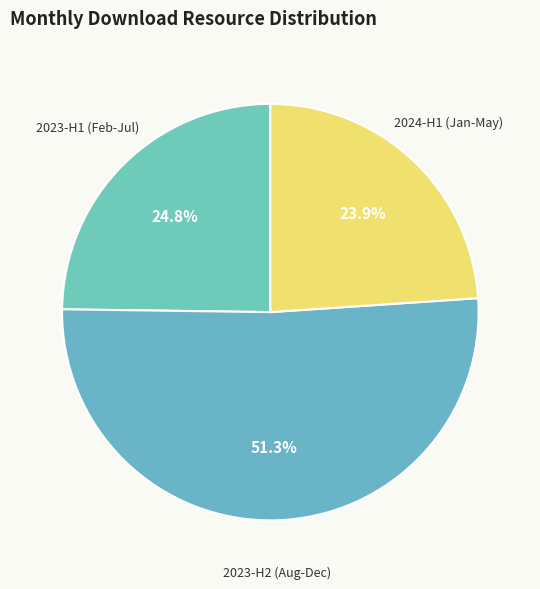

Does any single category account for the majority?

Yes